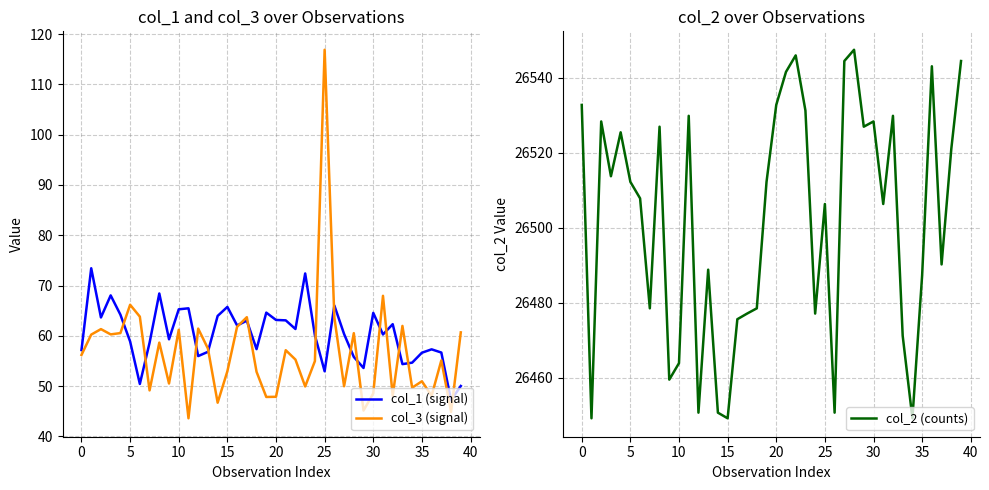

True or false: col_3 (signal) and col_2 (counts) intersect in this chart.

False